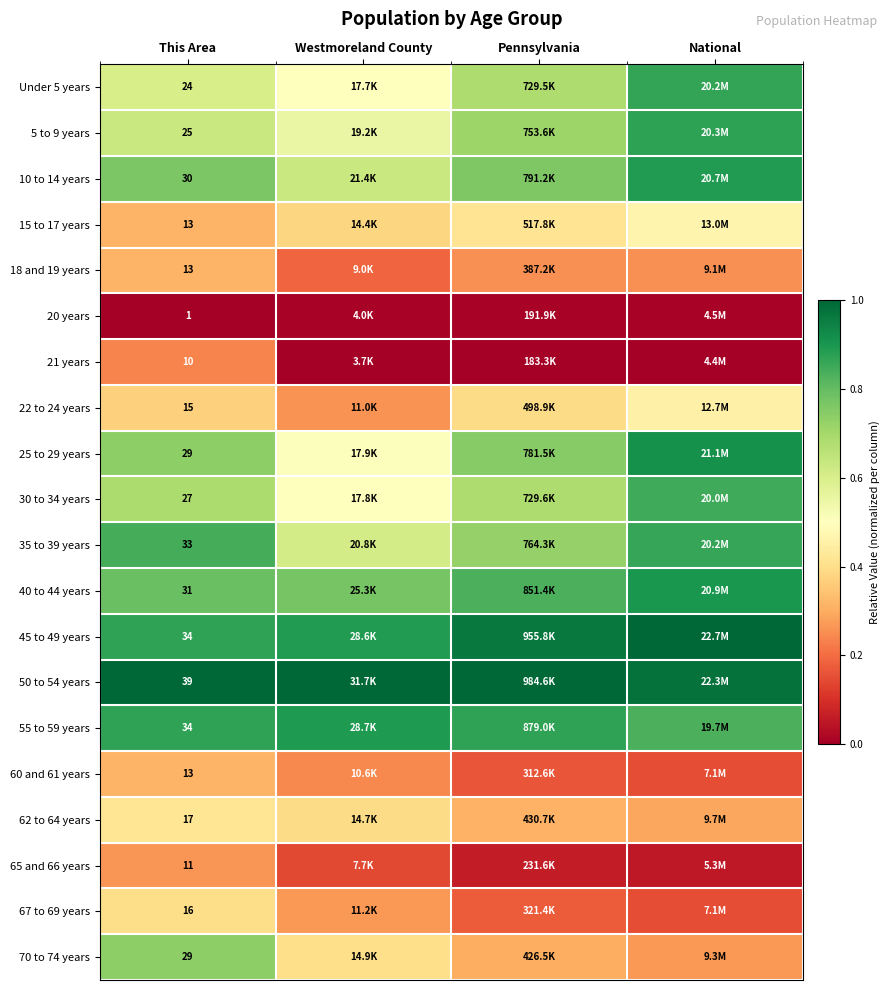

The 50 to 54 years series shows 1.5 at Pennsylvania. True or false?

False